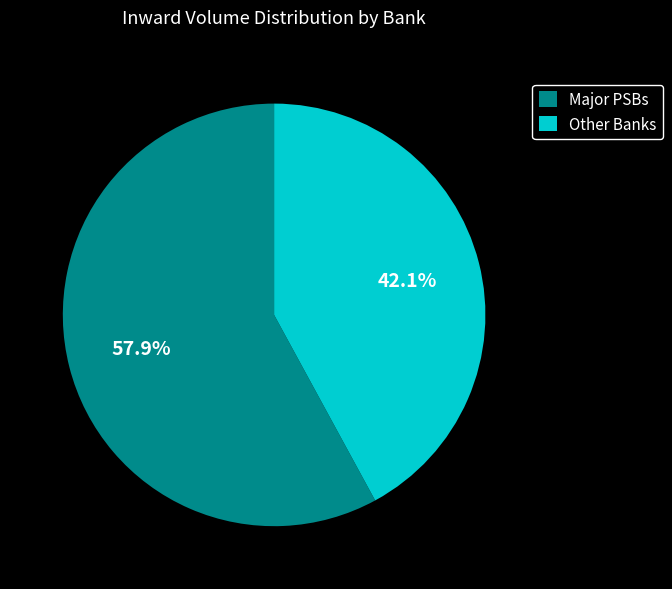

Rank the categories by value from lowest to highest.

Other Banks, Major PSBs